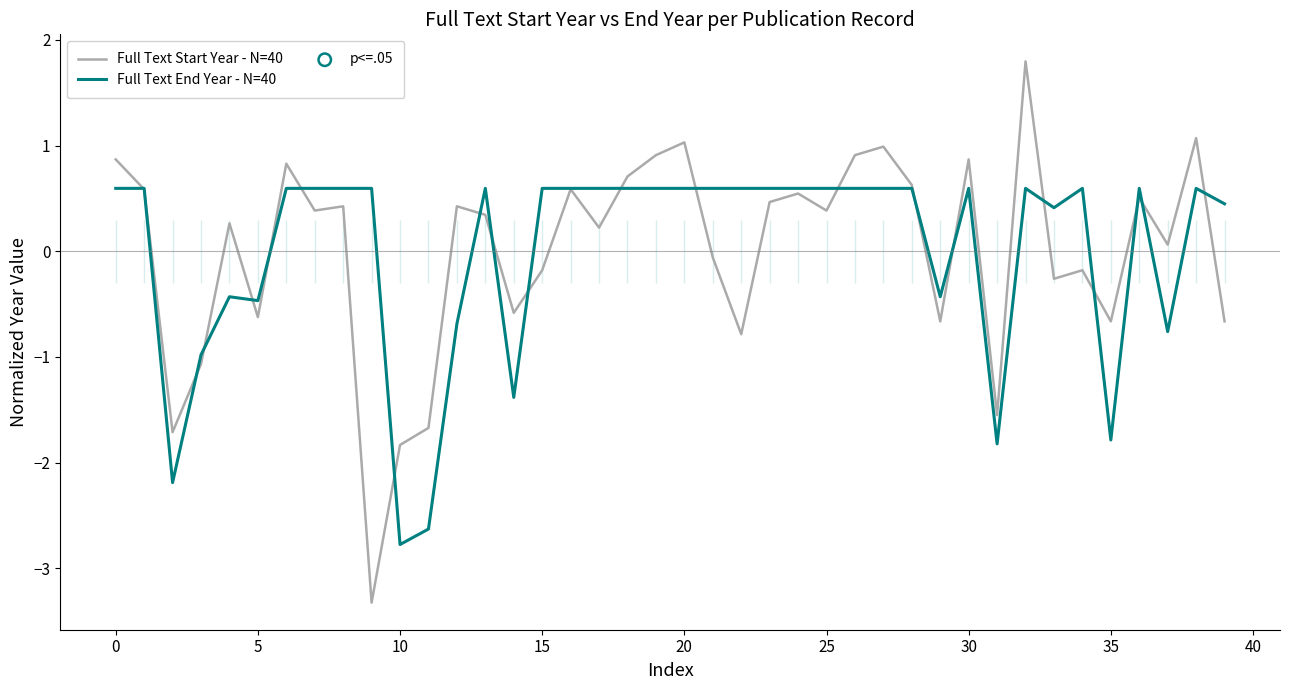

The Full Text Start Year - N=40 series shows -1.2 at 35. True or false?

False